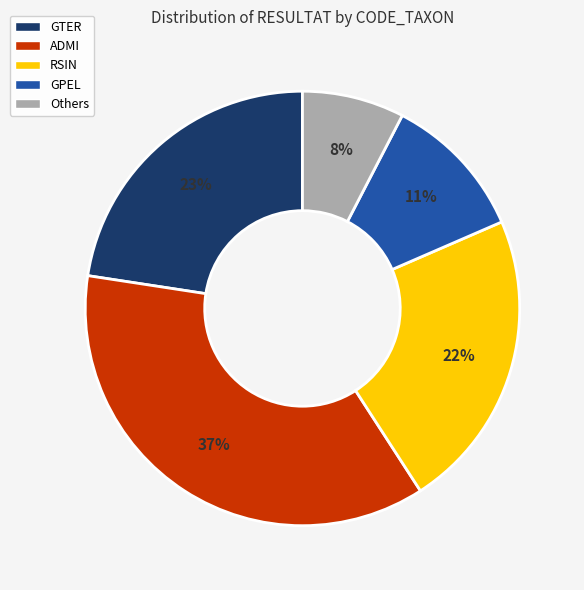

What is the largest slice in the pie chart?

ADMI